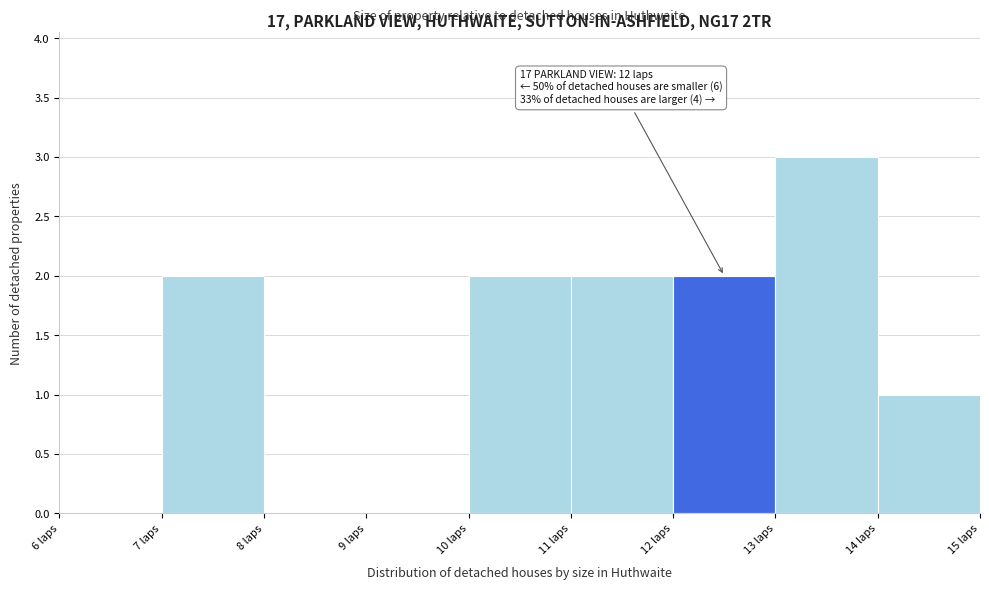

Over which range of the x-axis is the bar tallest?

13 to 14